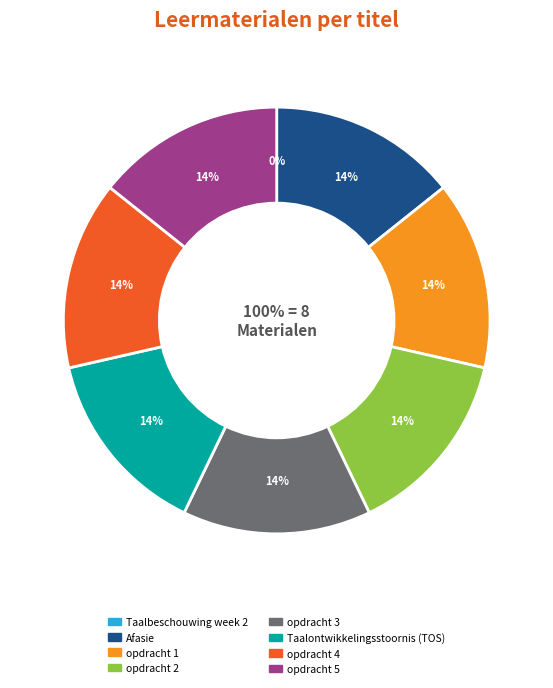

What is the ratio of the value at Taalontwikkelingsstoornis (TOS) to the value at Afasie?

1.0